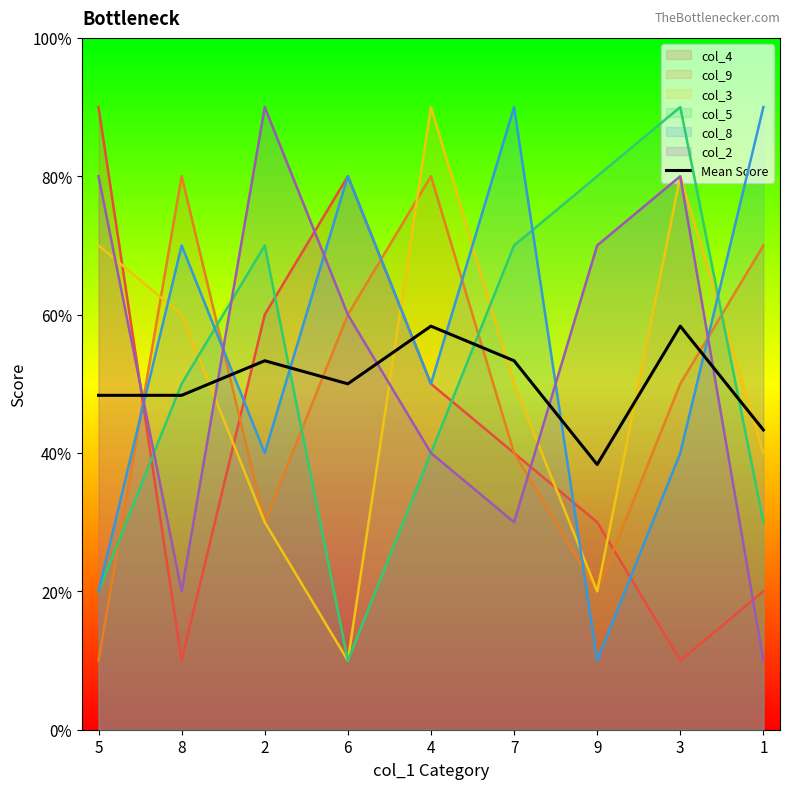

True or false: there are more than 2 points higher than both neighbors.

True